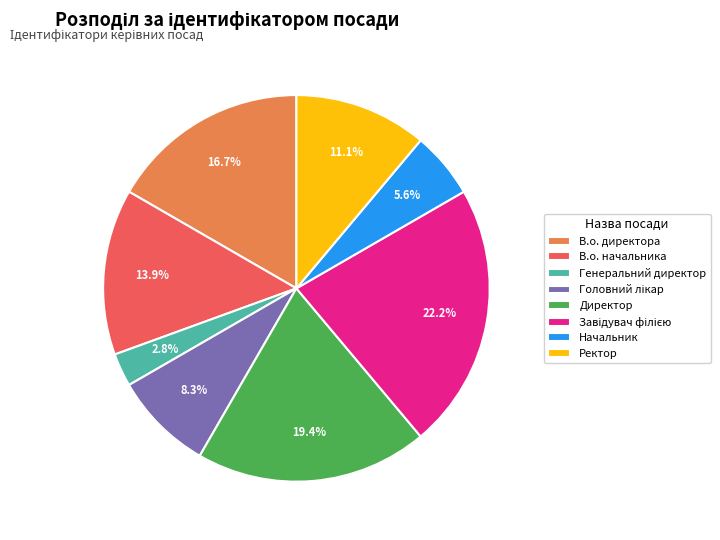

Which category has the smallest portion of the pie?

Генеральний директор